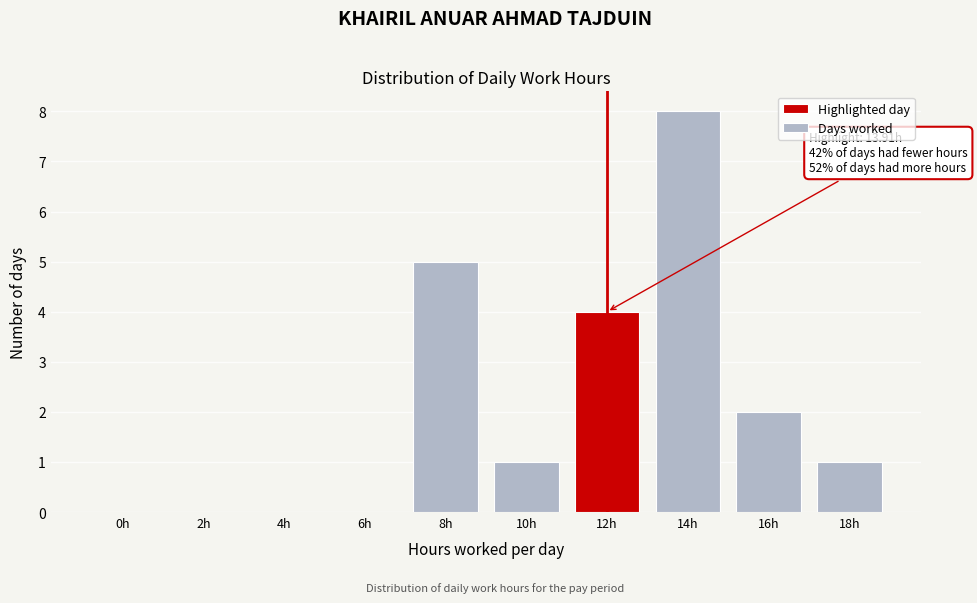

Reading right to left, extract all data points from this chart.

18h=1	16h=2	14h=8	12h=4	10h=1	8h=5	6h=0	4h=0	2h=0	0h=0